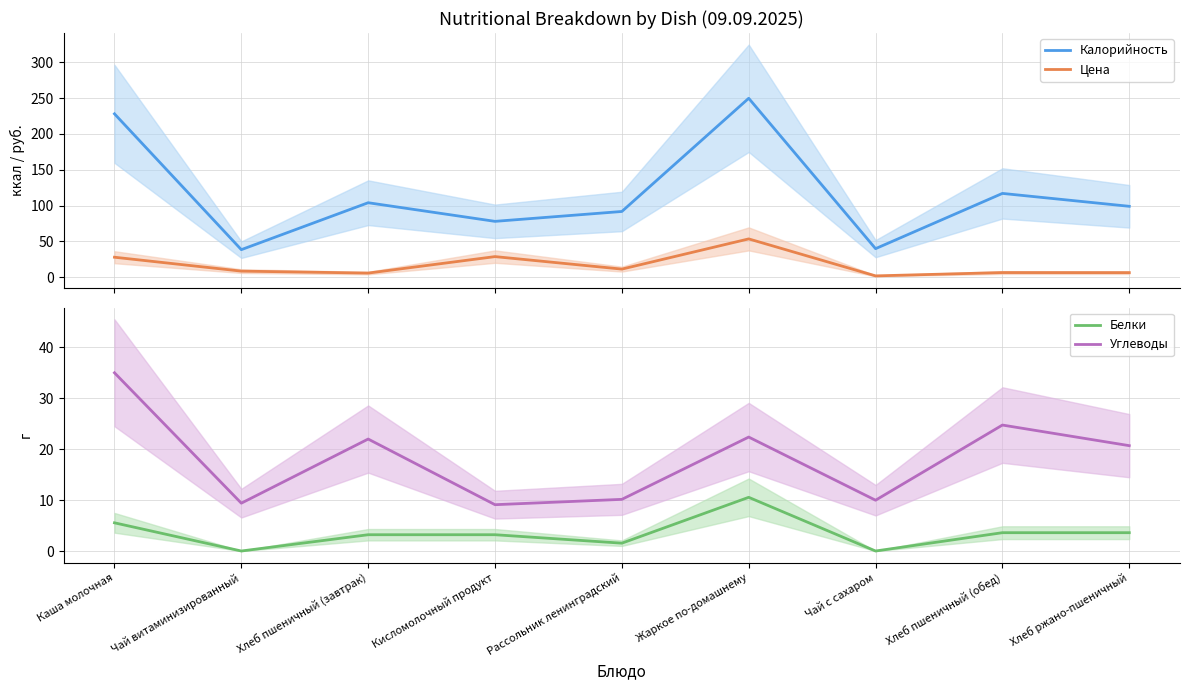

What is the label of the 6th point from the left?

Жаркое по-домашнему